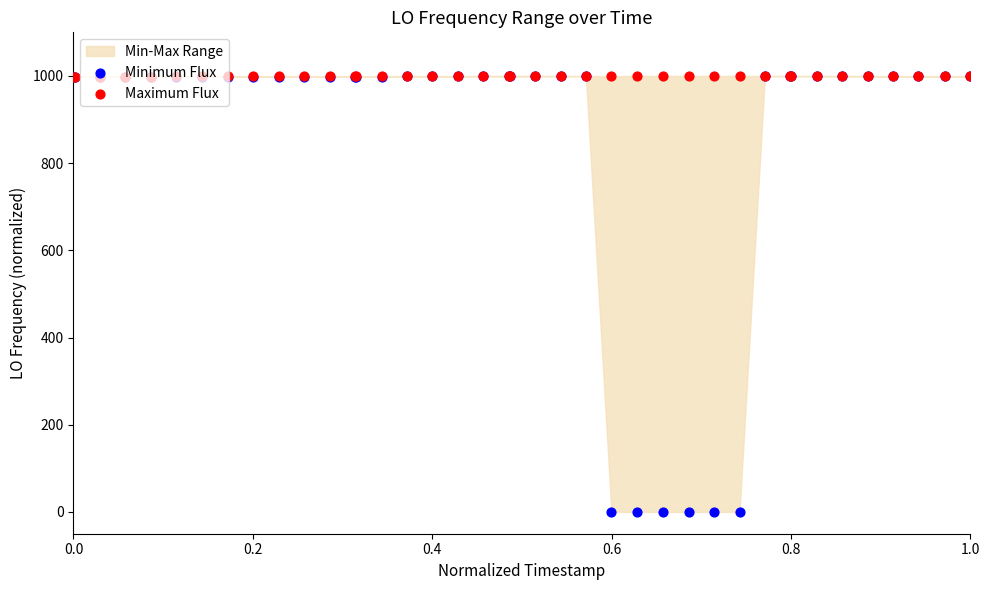

Which series contains the lowest Y value?

Minimum Flux